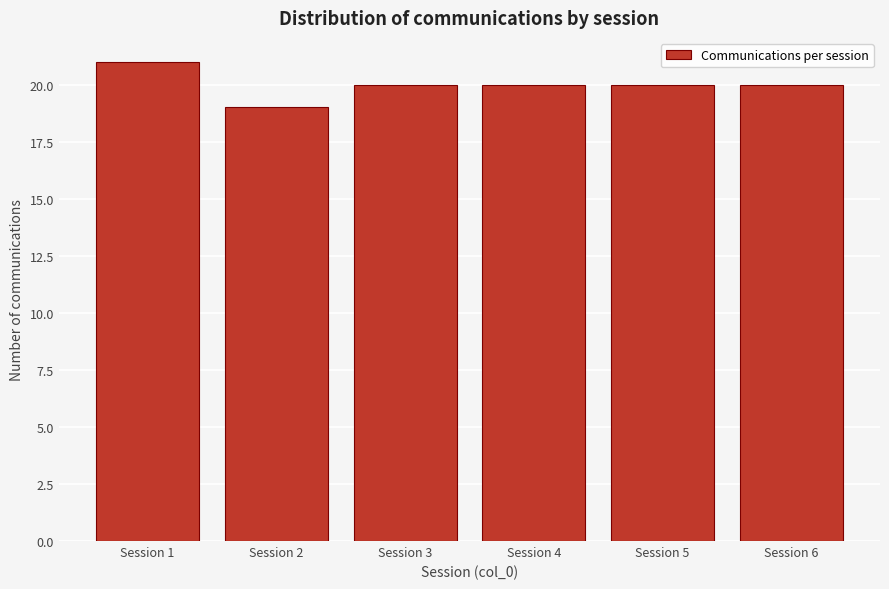

Reading left to right, what are all the values shown in this chart?

Session 1=21	Session 2=19	Session 3=20	Session 4=20	Session 5=20	Session 6=20